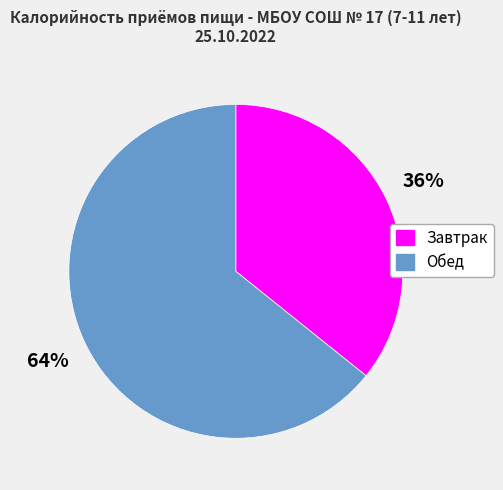

Approximately how many times larger is the value at Обед compared to Завтрак?

1.8